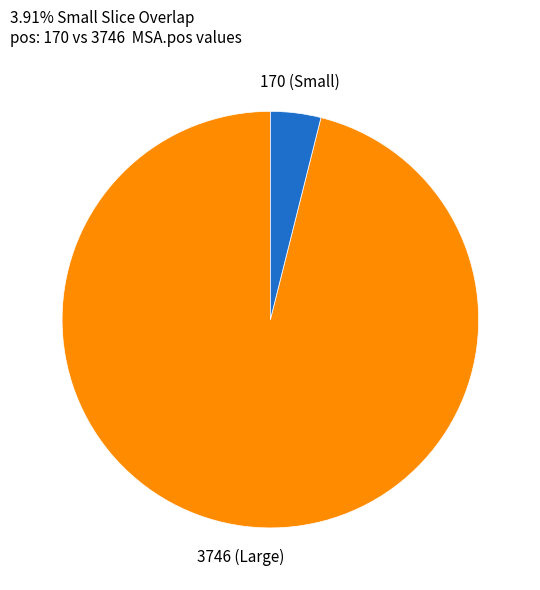

Count the number of slices in the pie.

2